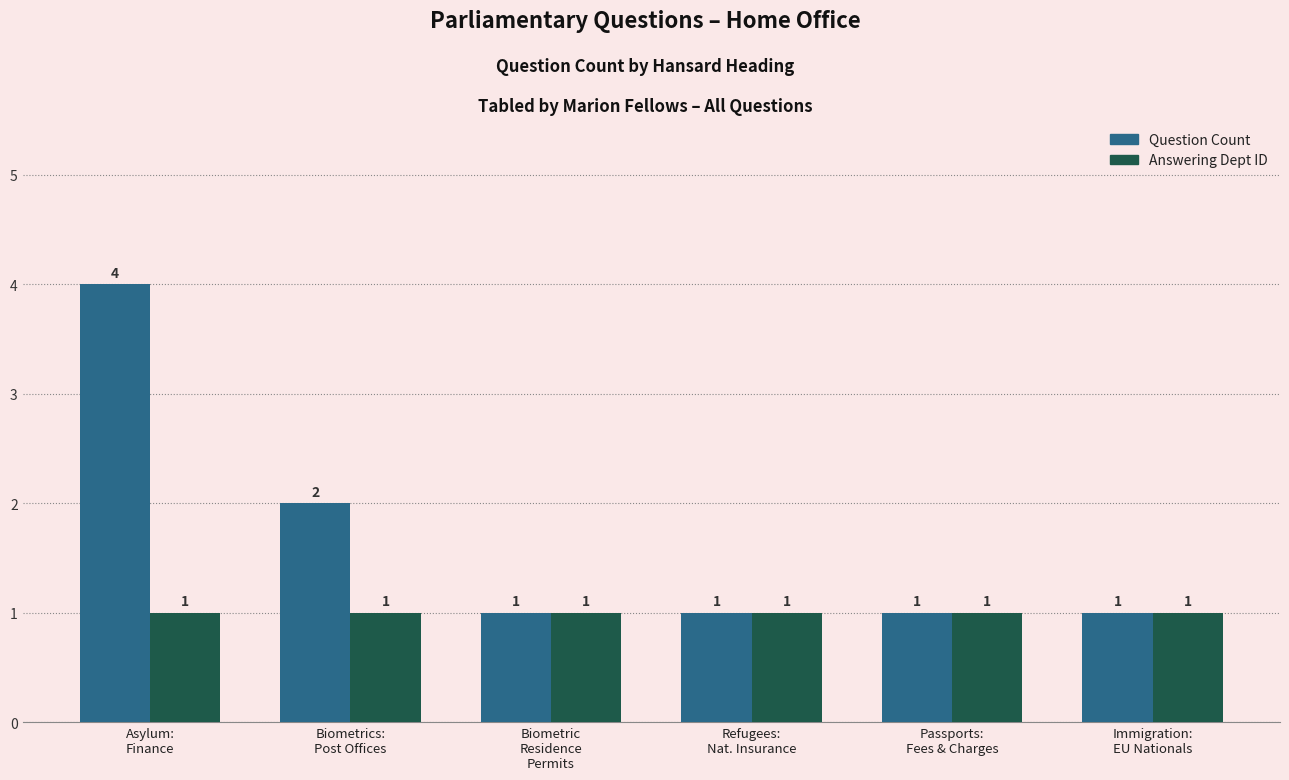

Reading left to right, list all the values displayed in this chart.

Question Count: Asylum:
Finance=4	Biometrics:
Post Offices=2	Biometric
Residence
Permits=1	Refugees:
Nat. Insurance=1	Passports:
Fees & Charges=1	Immigration:
EU Nationals=1
Answering Dept ID: Asylum:
Finance=1	Biometrics:
Post Offices=1	Biometric
Residence
Permits=1	Refugees:
Nat. Insurance=1	Passports:
Fees & Charges=1	Immigration:
EU Nationals=1